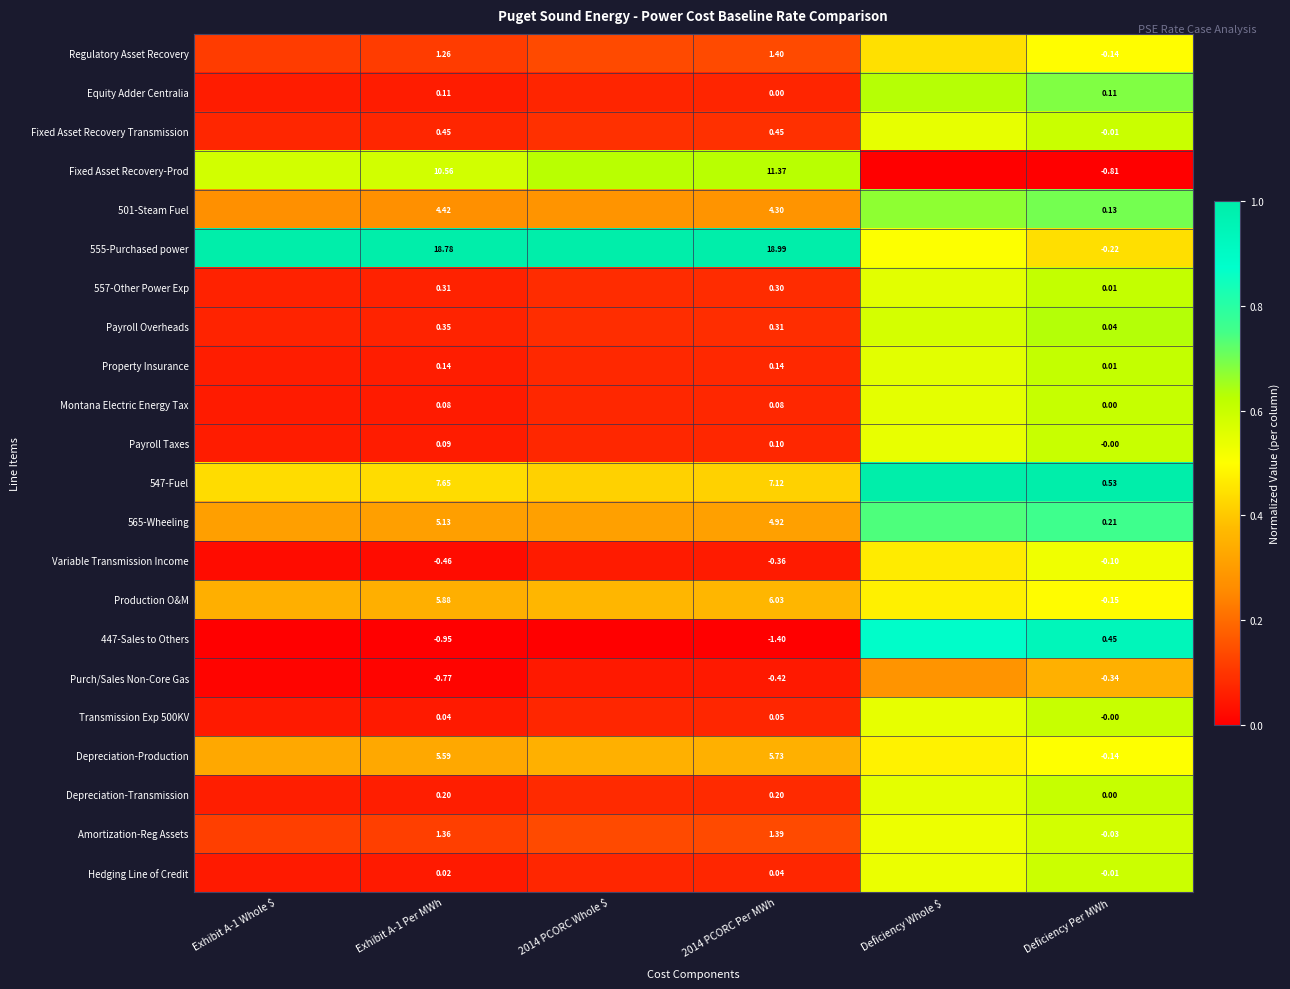

Count the number of categories in the chart.

6